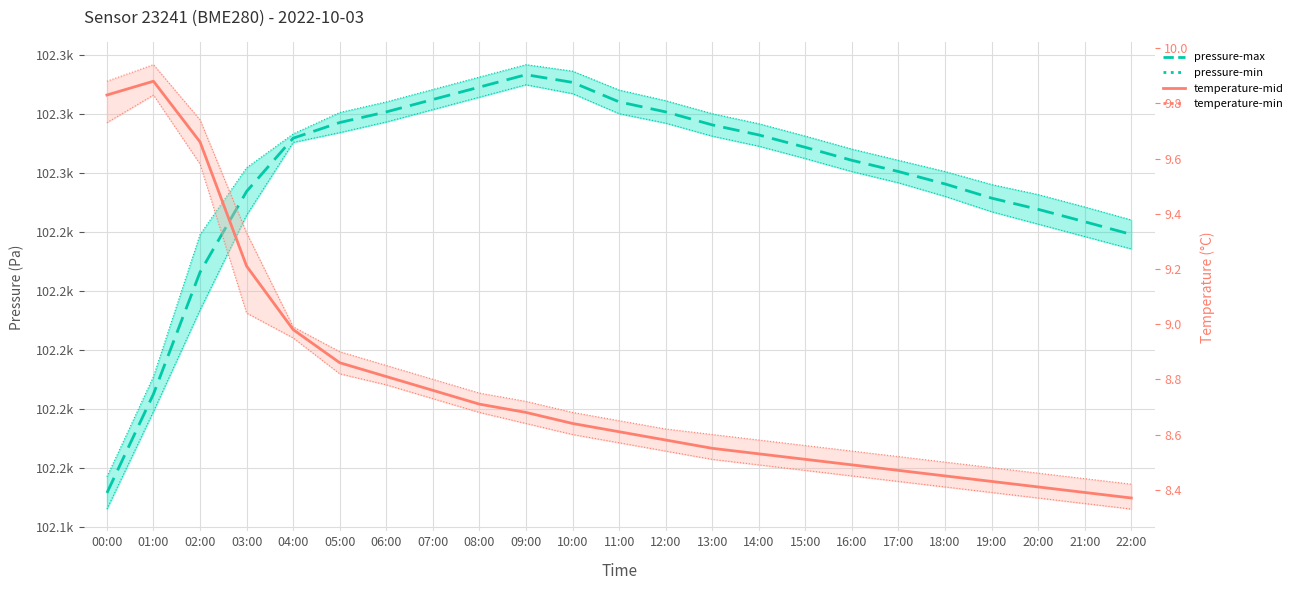

At which category is the sum across all series the highest?

09:00